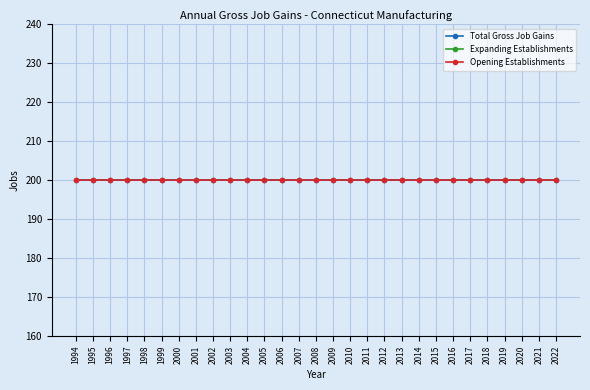

At how many categories does at least one series exceed 146?

29